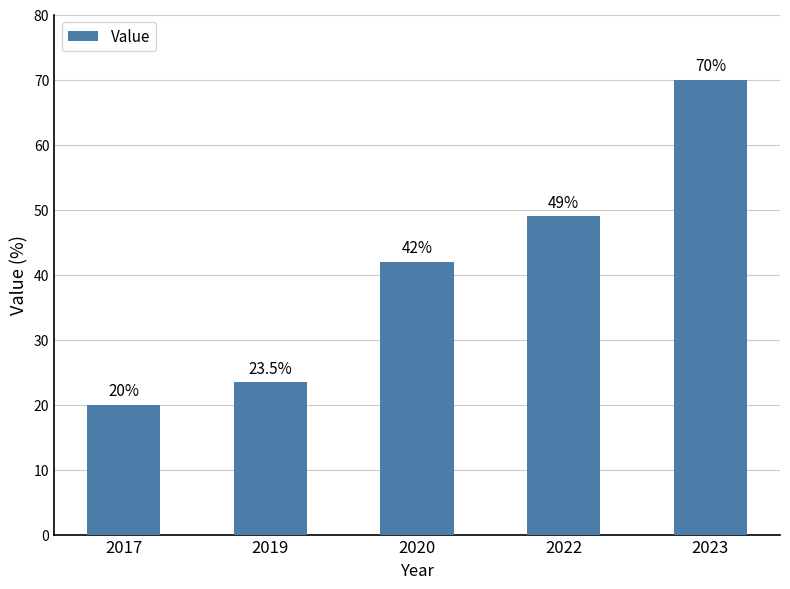

Does the chart contain any negative values?

No